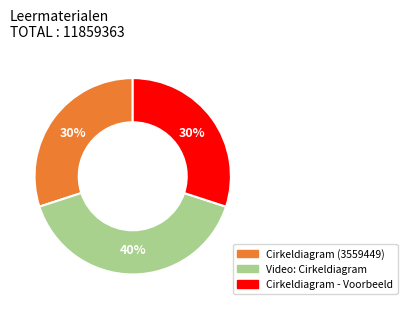

Is there a majority slice in this chart?

No